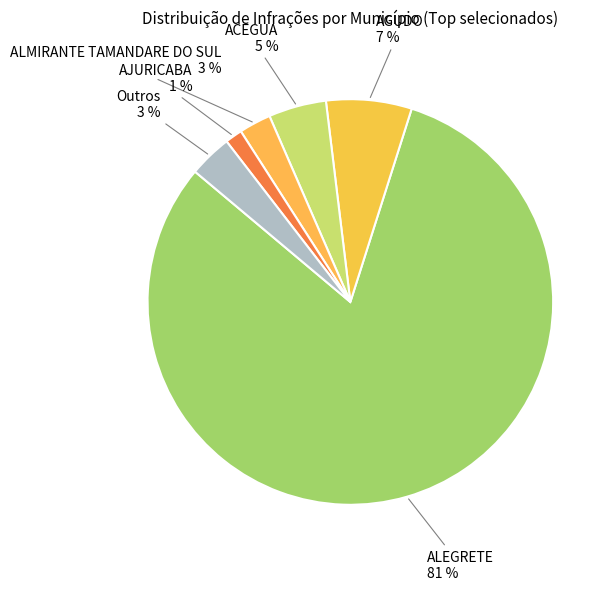

Is there any slice that represents more than half of the pie?

Yes